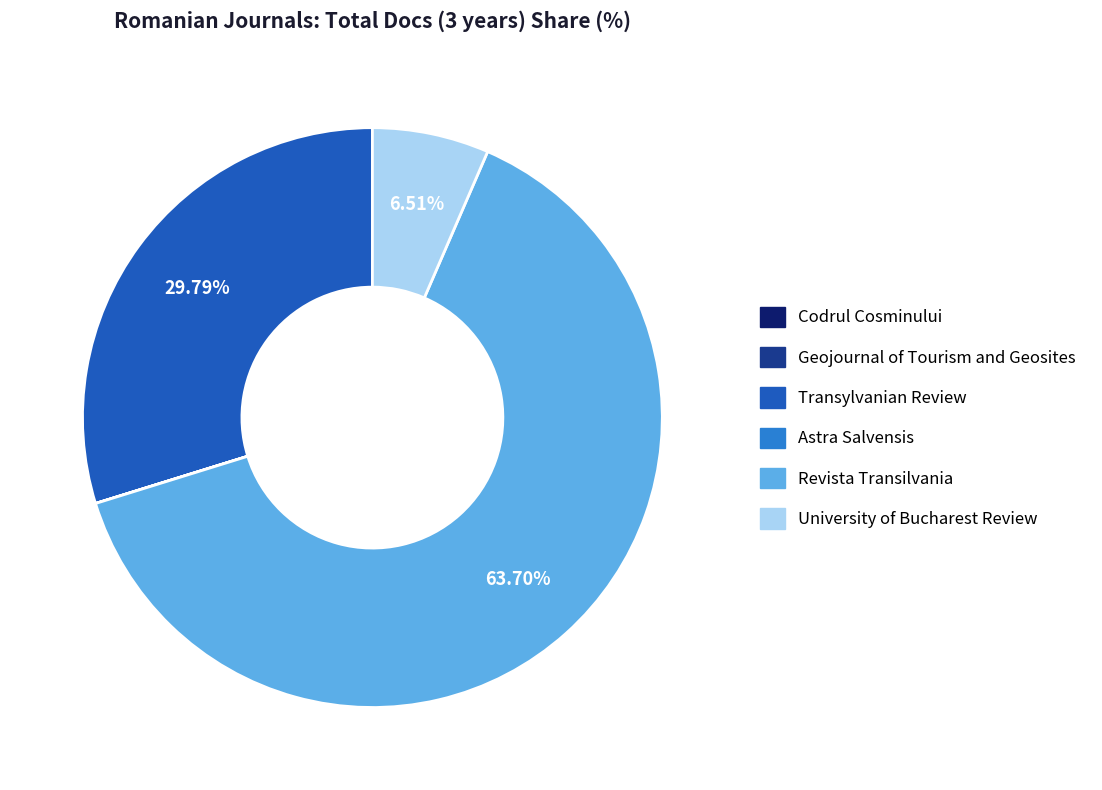

Which category has the biggest portion of the pie?

Revista Transilvania